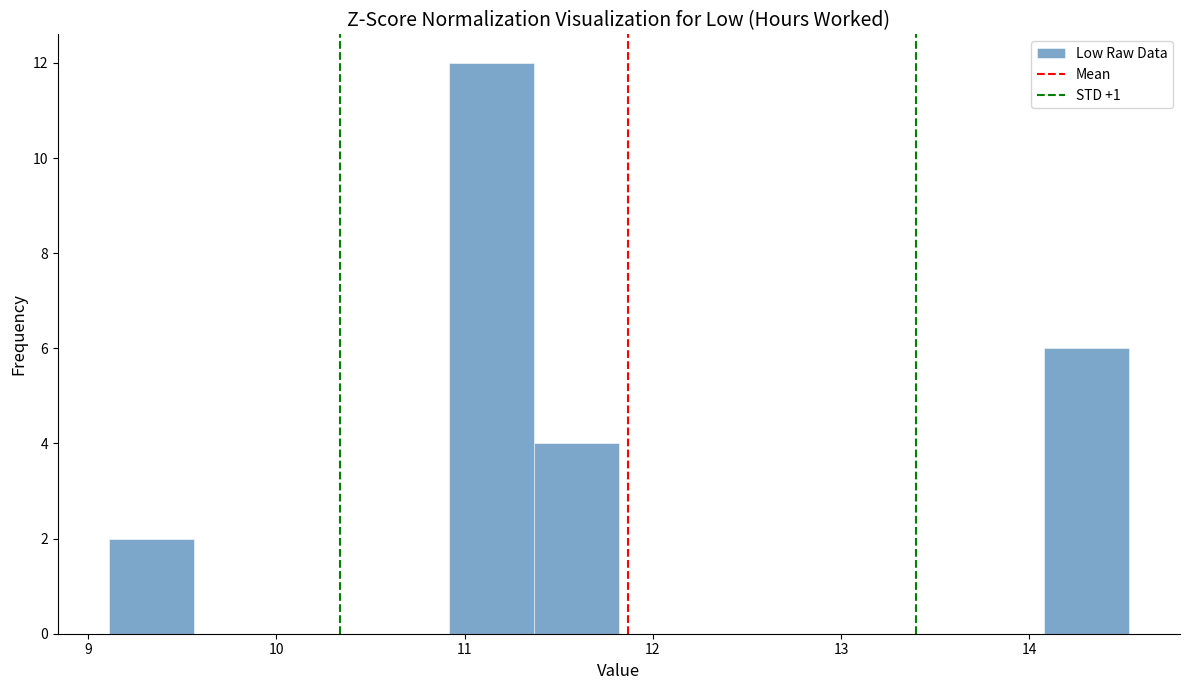

Reading left to right, transcribe this chart: for each bar, give the range it covers on the x-axis and its height. Neither the bar edges nor the heights are printed on the chart, so give them approximately, as read against the axes.

9.1 to 9.6: 2
9.6 to 10.0: 0
10.0 to 10.5: 0
10.5 to 10.9: 0
10.9 to 11.4: 12
11.4 to 11.8: 4
11.8 to 12.3: 0
12.3 to 12.7: 0
12.7 to 13.2: 0
13.2 to 13.6: 0
13.6 to 14.1: 0
14.1 to 14.5: 6